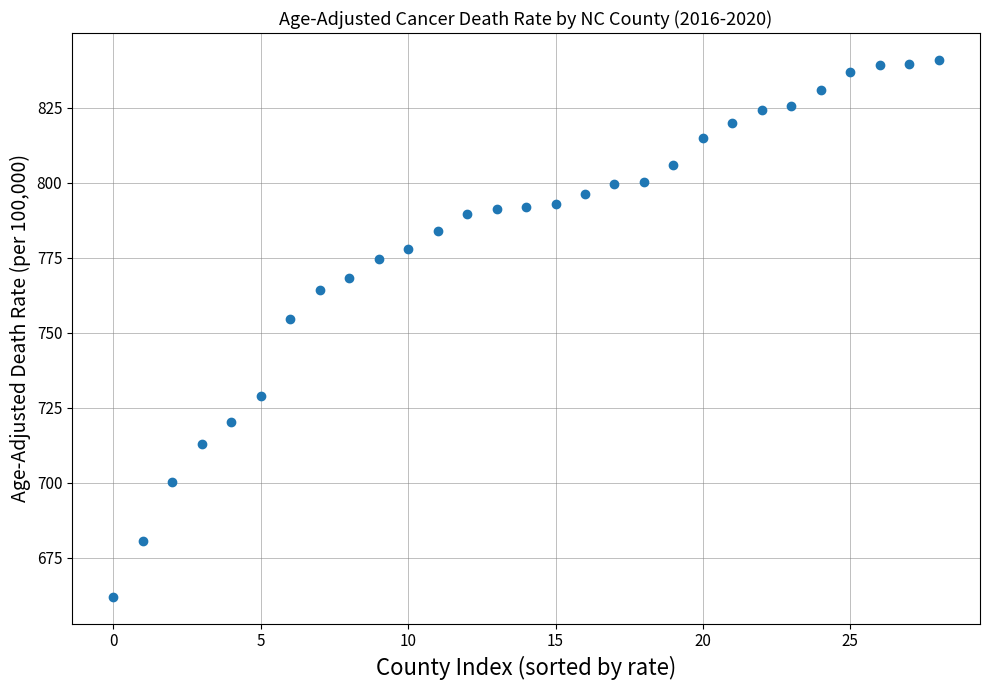

What Y value in the scatter plot is closest to 751?

754.5